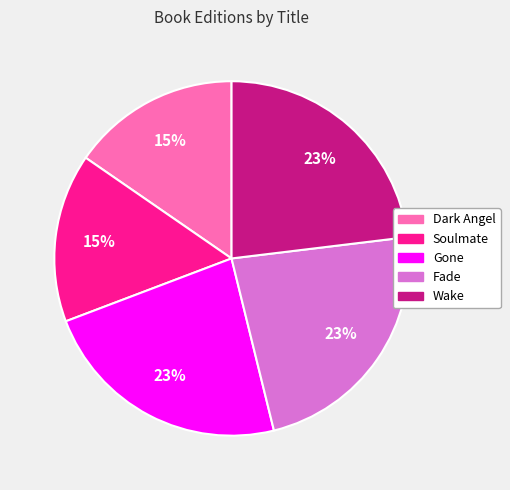

Combined, do Gone and Wake account for over 50%?

No